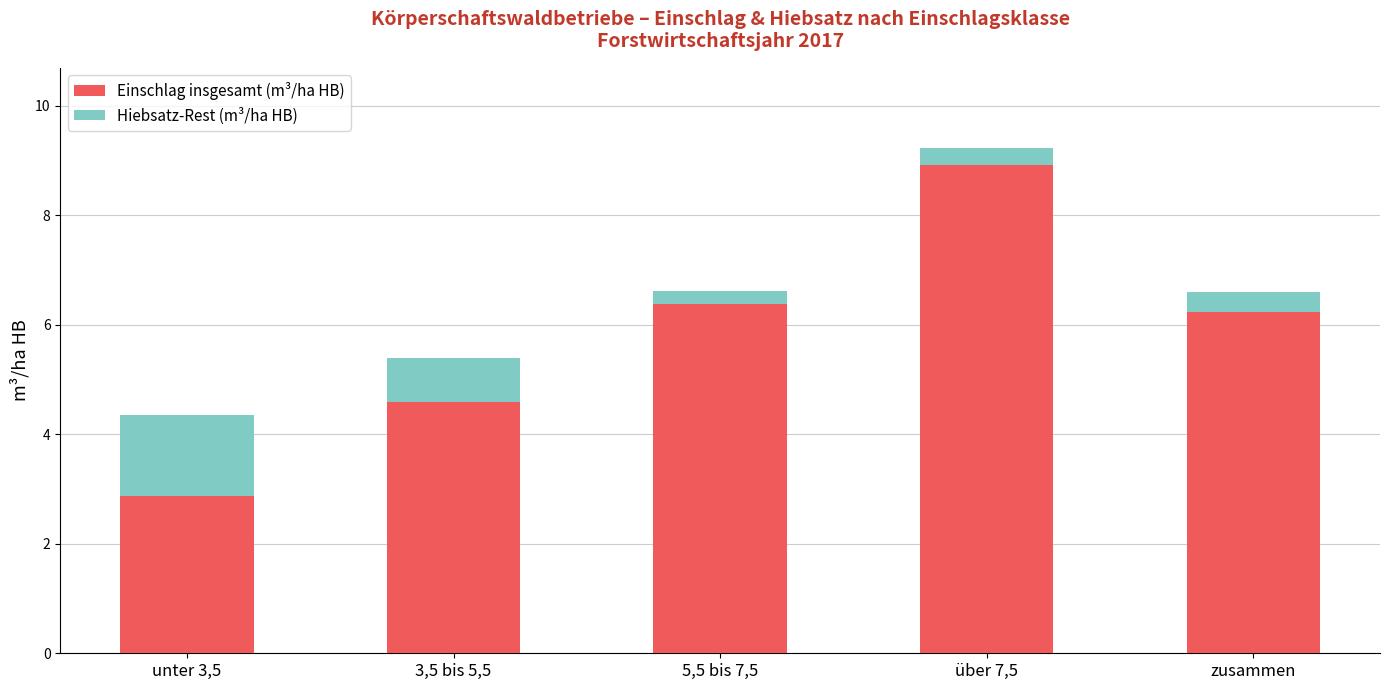

How many bars are there in total?

10